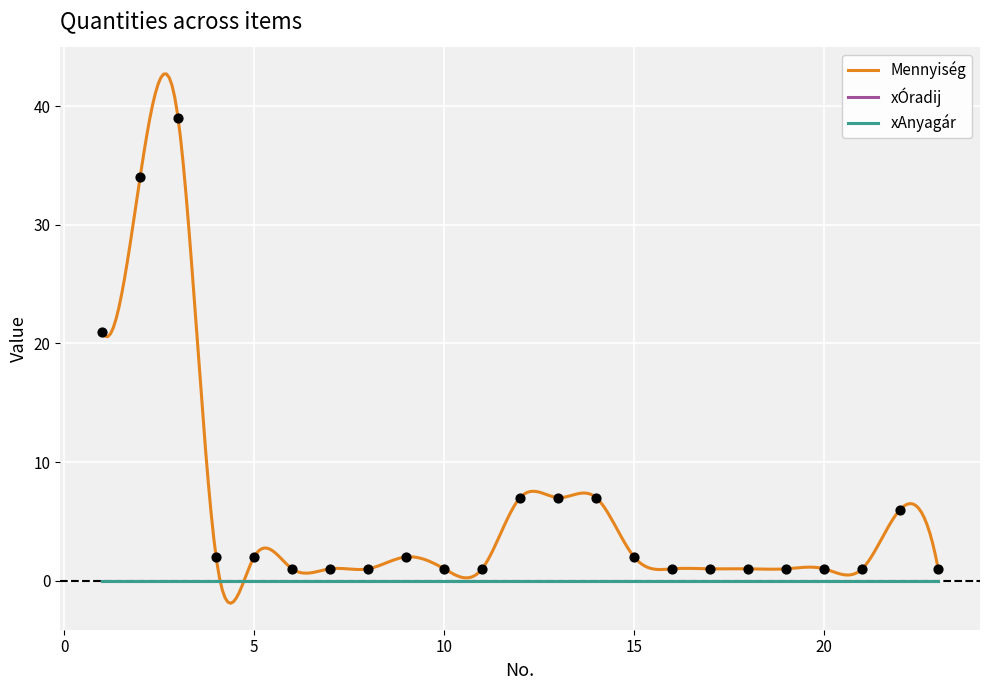

Is the value of xAnyagár at 15 greater than the value of xÓradij at 14?

No